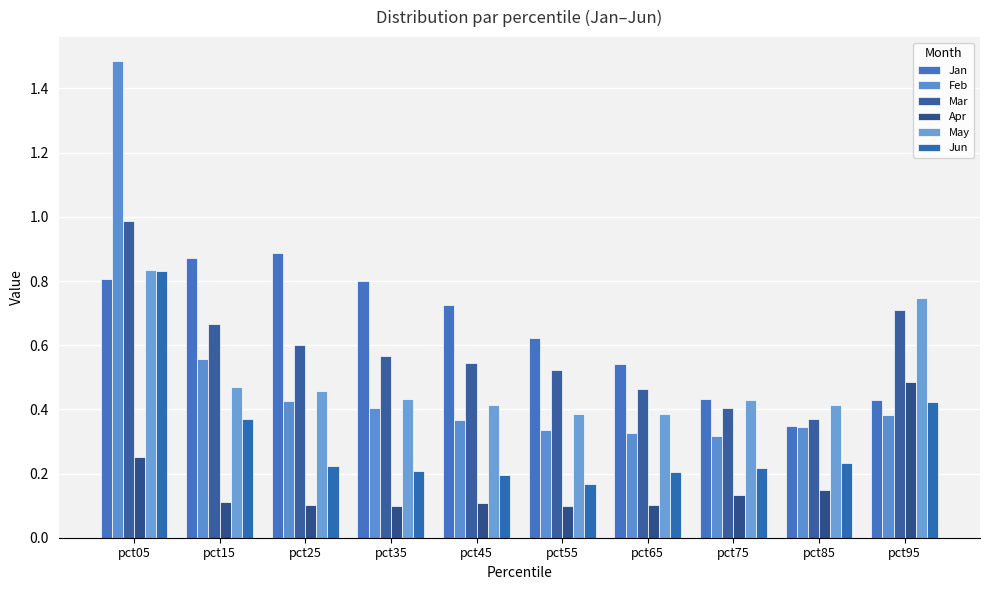

Which category has the lowest value in the Jan series?

pct85